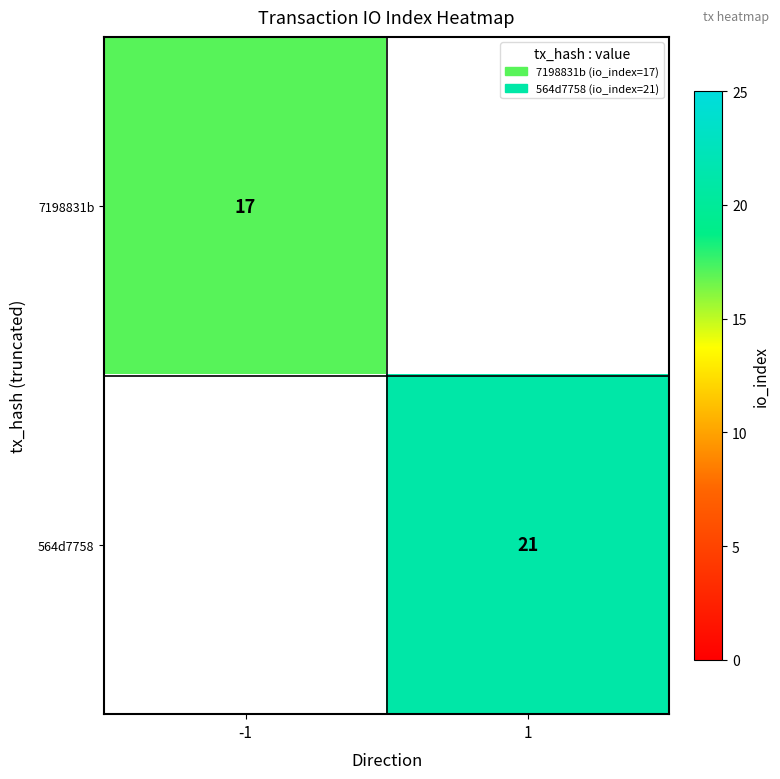

True or false: 564d7758 has a value of 21 at 1.

True